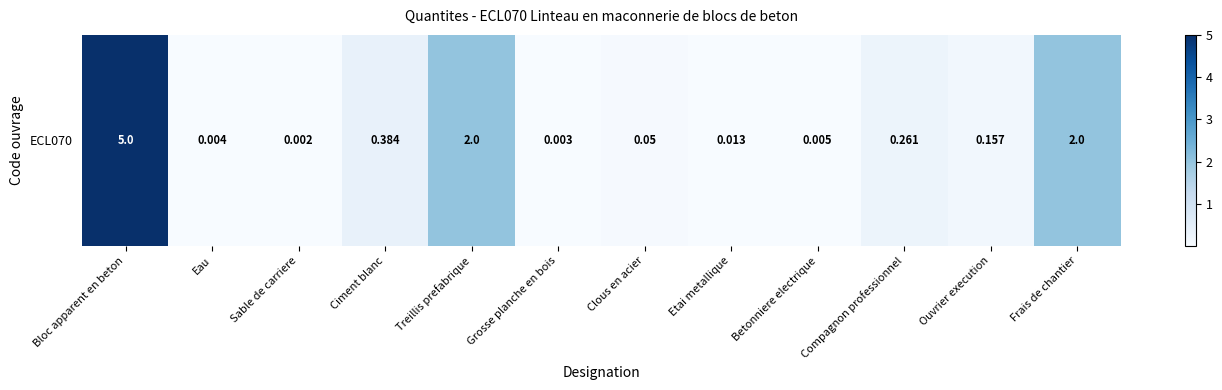

At which category does the chart reach its peak across all series?

Bloc apparent en beton